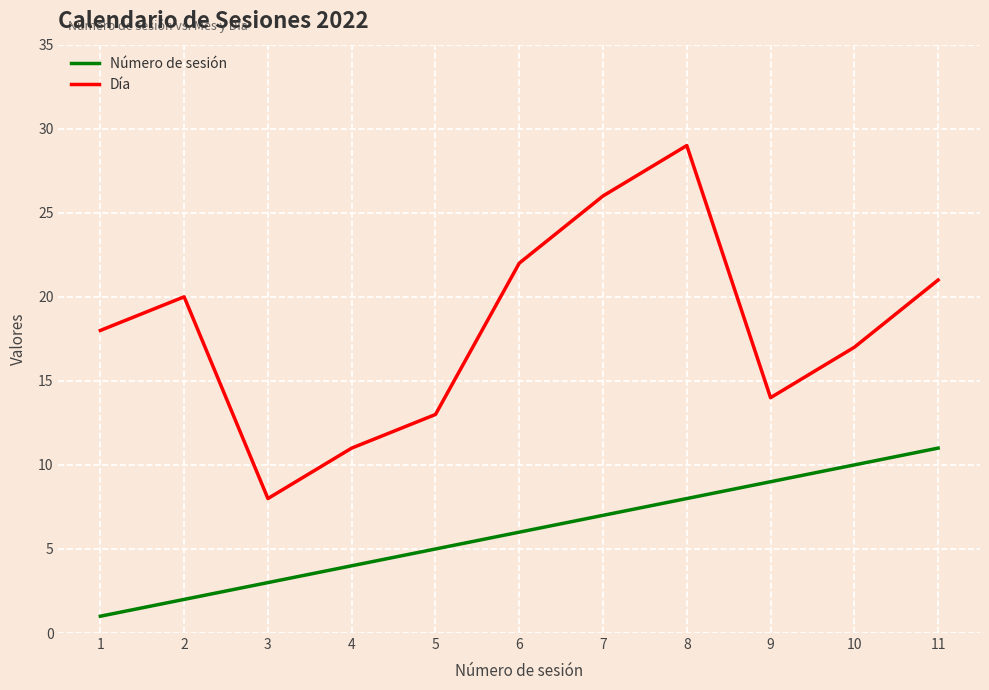

Is it true that Número de sesión equals 2 at 2?

True